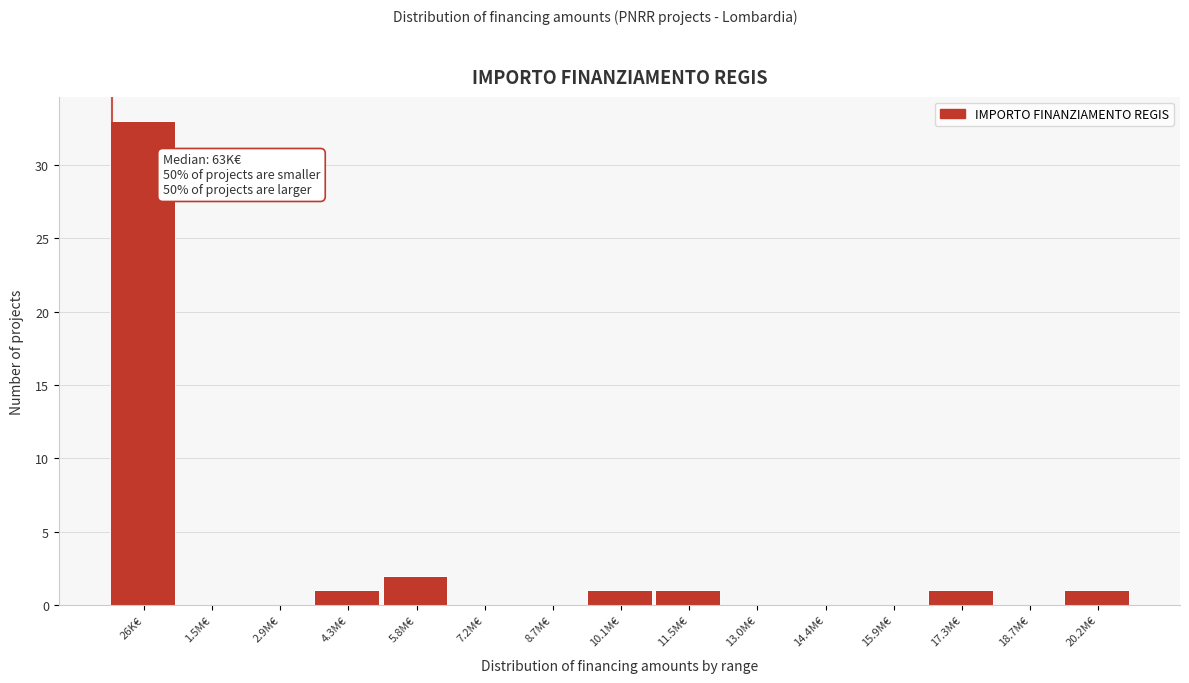

Reading left to right, transcribe all the data shown in this chart.

26K€=33	1.5M€=0	2.9M€=0	4.3M€=1	5.8M€=2	7.2M€=0	8.7M€=0	10.1M€=1	11.5M€=1	13.0M€=0	14.4M€=0	15.9M€=0	17.3M€=1	18.7M€=0	20.2M€=1